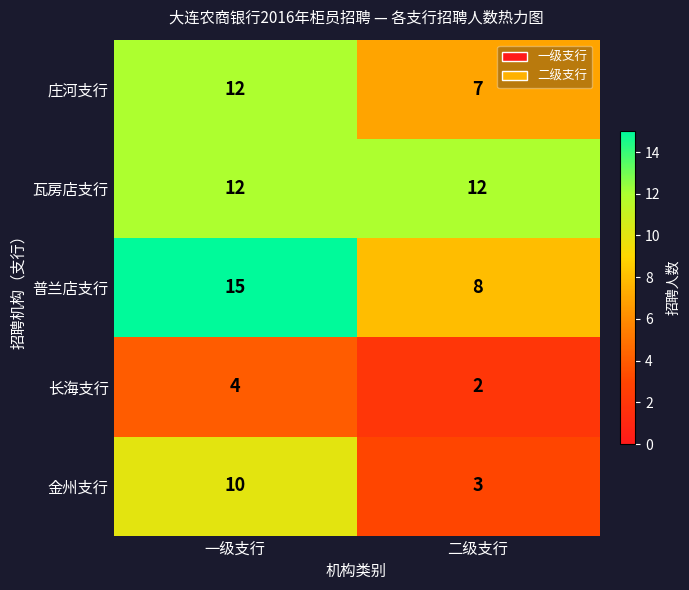

Which category has the lowest value in the 普兰店支行 series?

二级支行